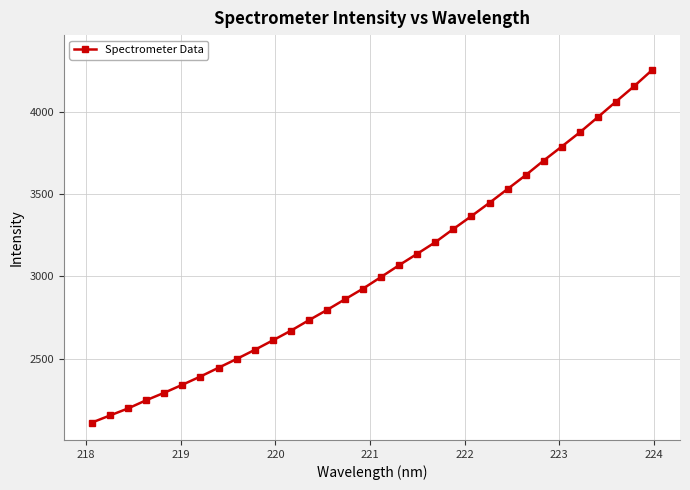

Does the chart display data point markers on the line(s)?

Yes